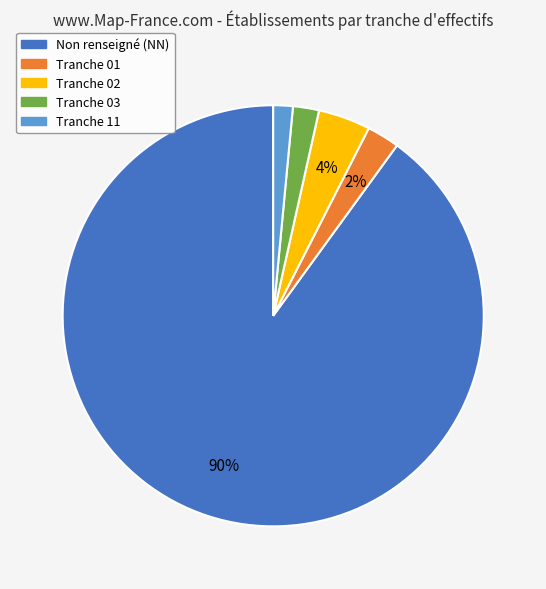

How many slices are in this pie chart?

5